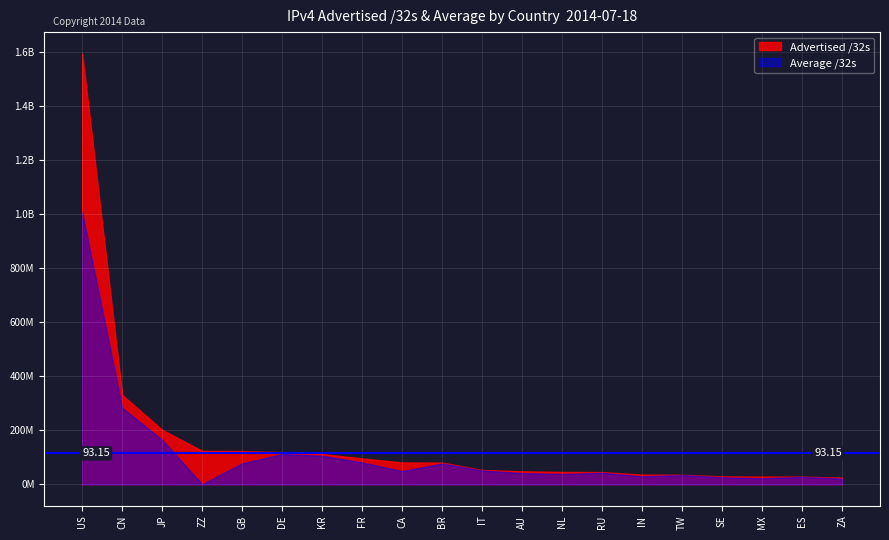

What is the label of the 10th point from the left?

BR